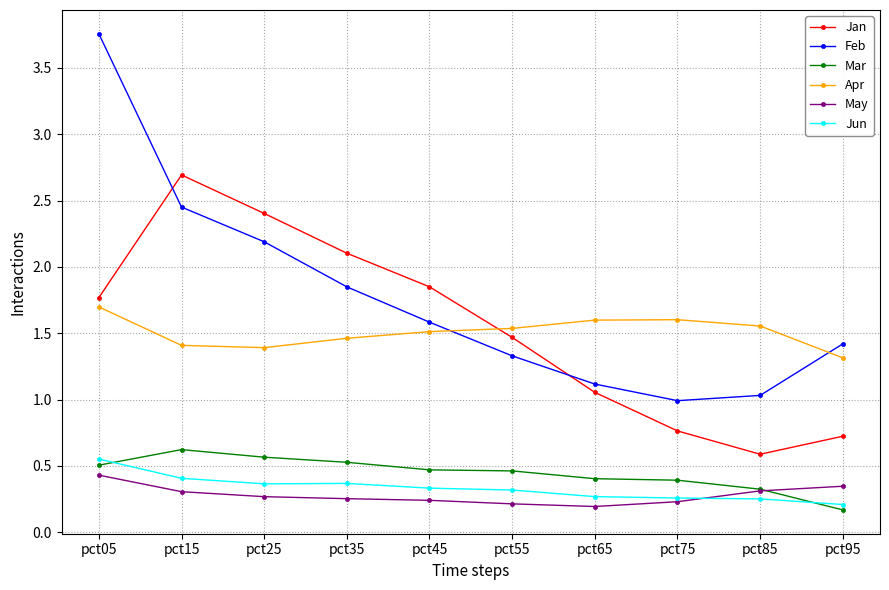

Is it true that Jun equals 0.4 at pct15?

True